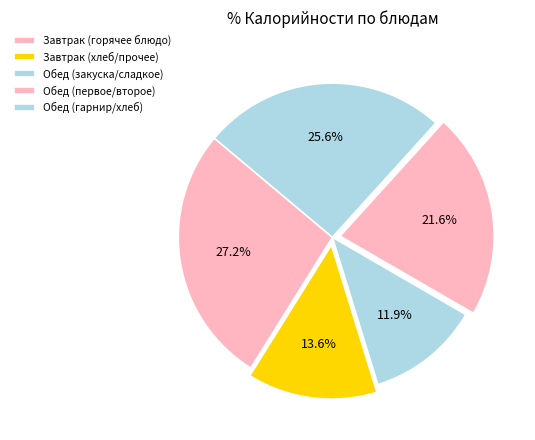

Does any single category account for the majority?

No